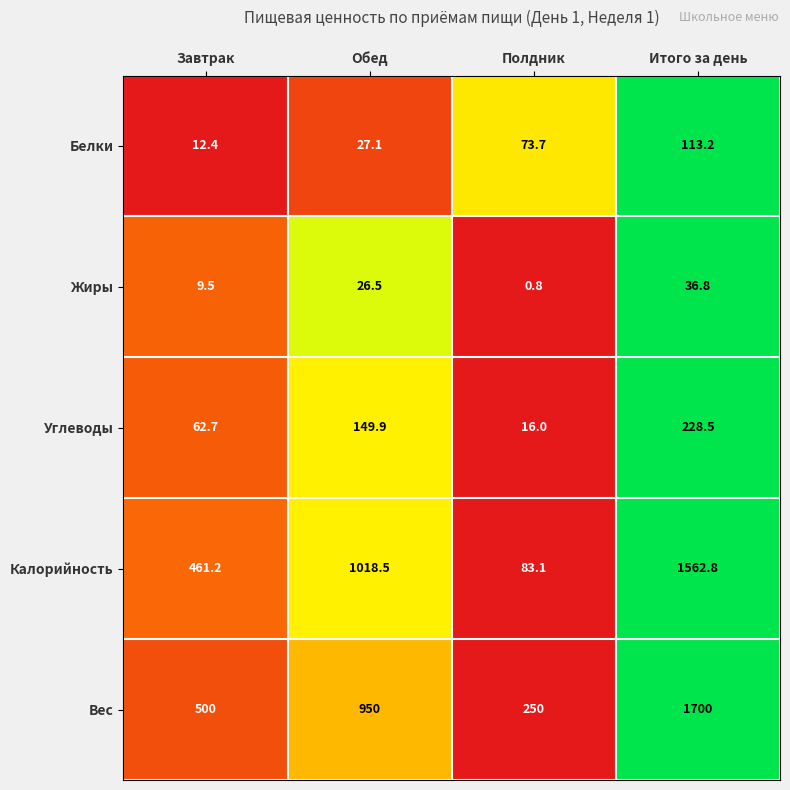

At which category is the sum across all series the highest?

Итого за день